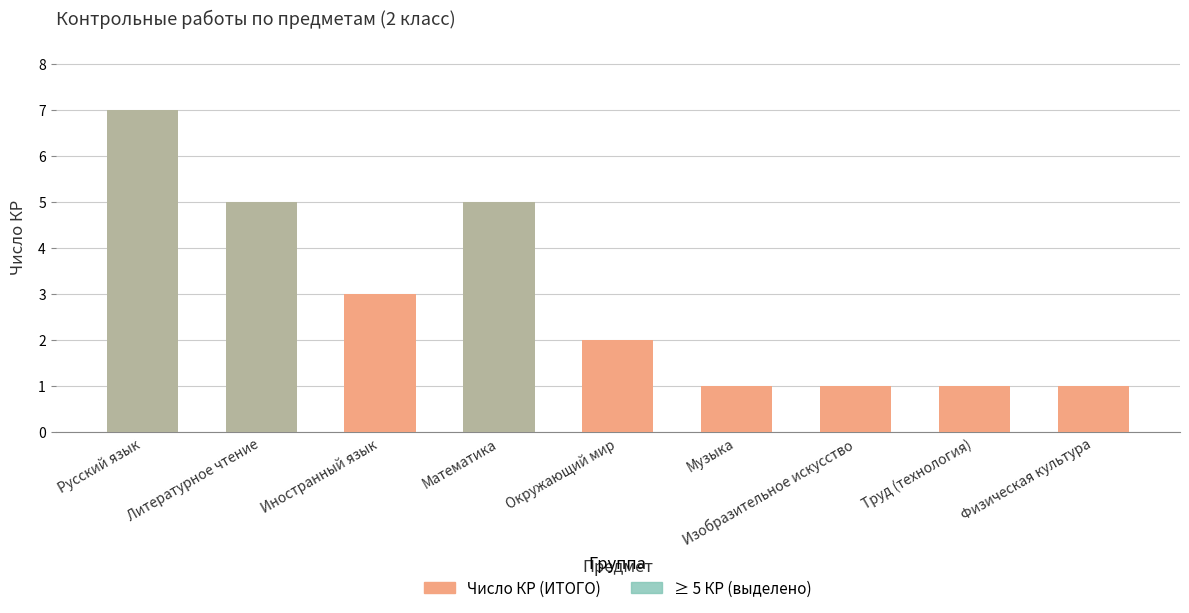

Reading left to right, list all the values displayed in this chart.

Число КР (ИТОГО): 7	5	3	5	2	1	1	1	1
≥ 5 КР (выделено): 7	5	0	5	0	0	0	0	0